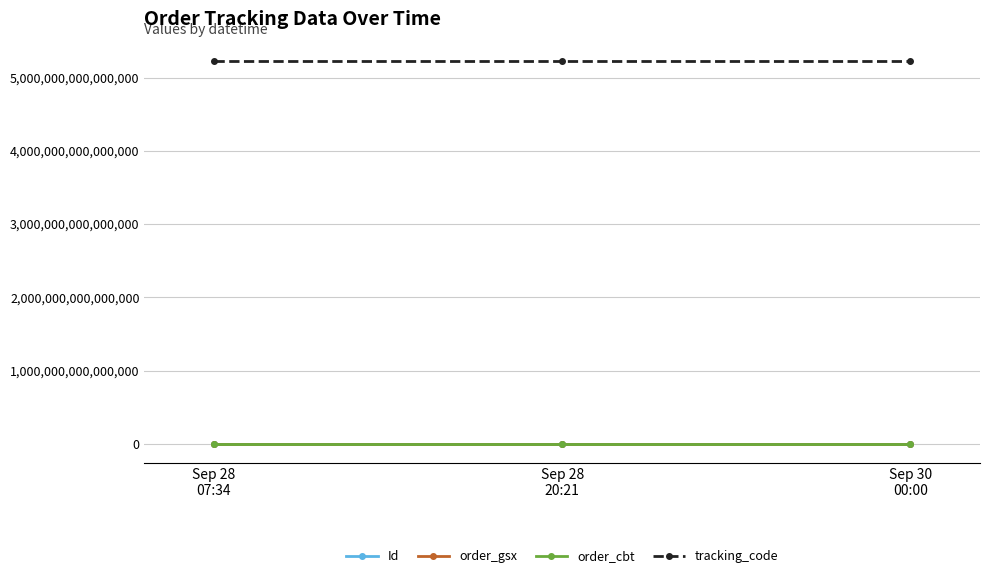

What position from the left is Sep 28
20:21?

2